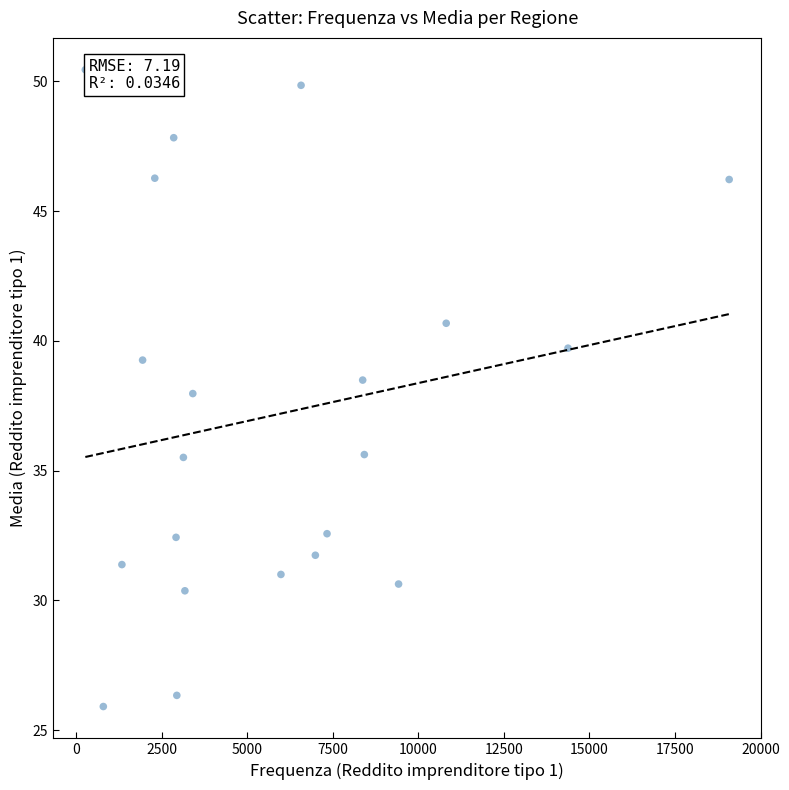

What is the range of X values (max minus min)?

18817.0